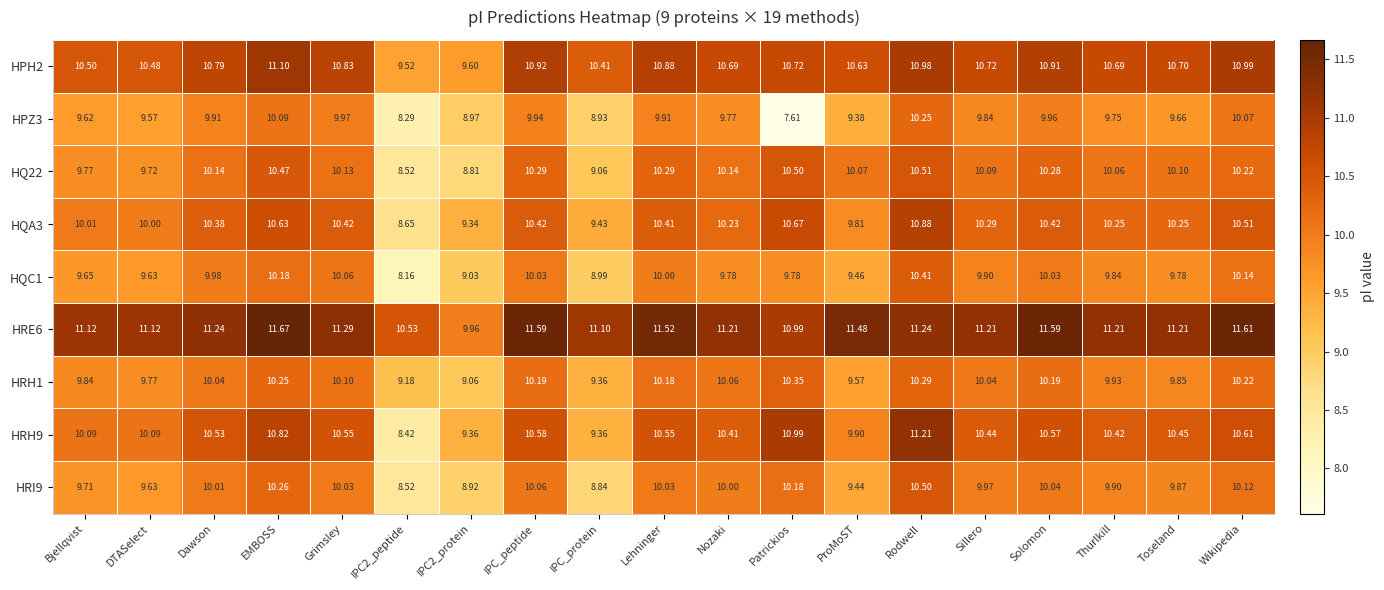

At which label is HQ22 closest to 9?

IPC_protein